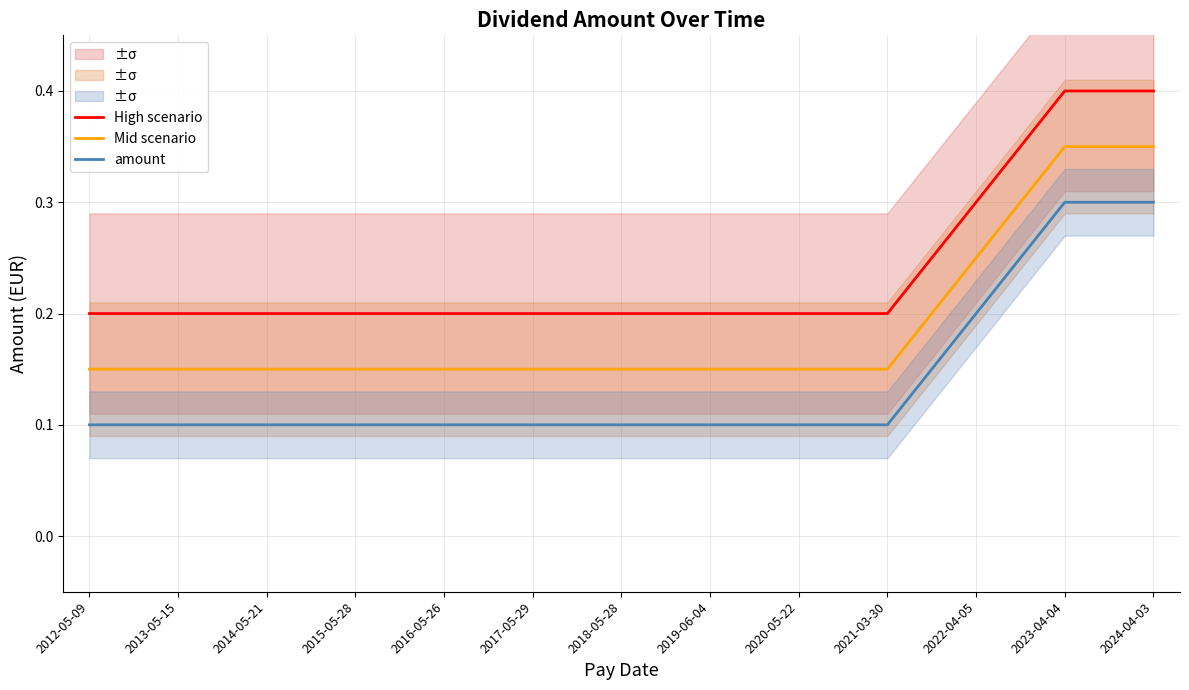

True or false: High scenario and Mid scenario intersect in this chart.

False